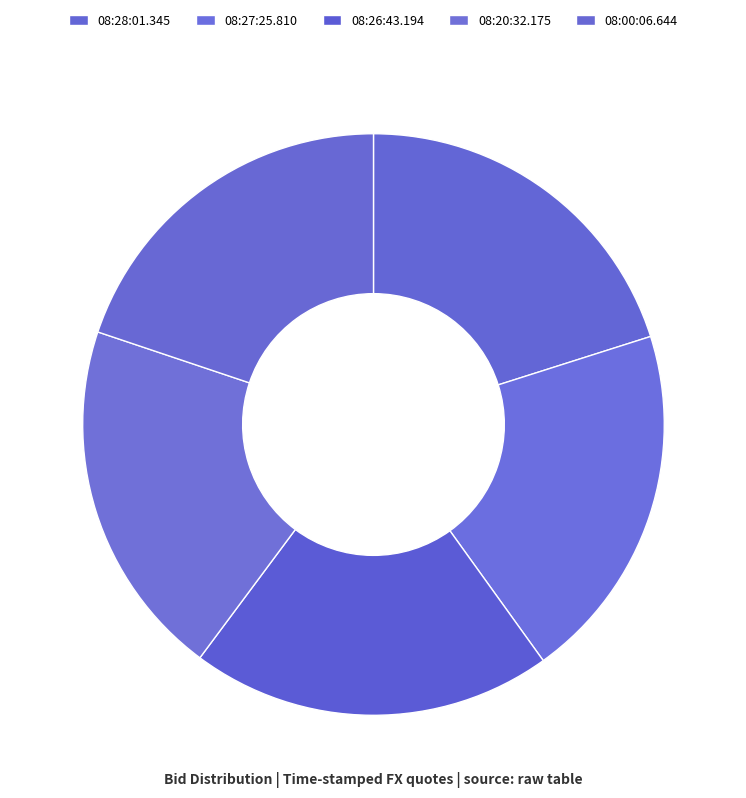

What is the smallest slice in the pie chart?

08:00:06.644